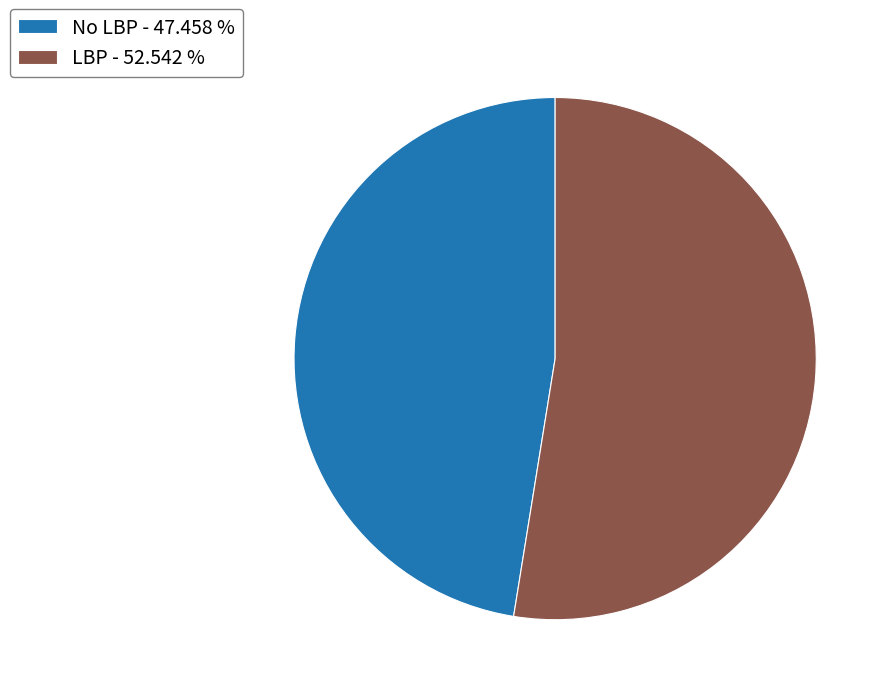

Count the number of slices in the pie.

2